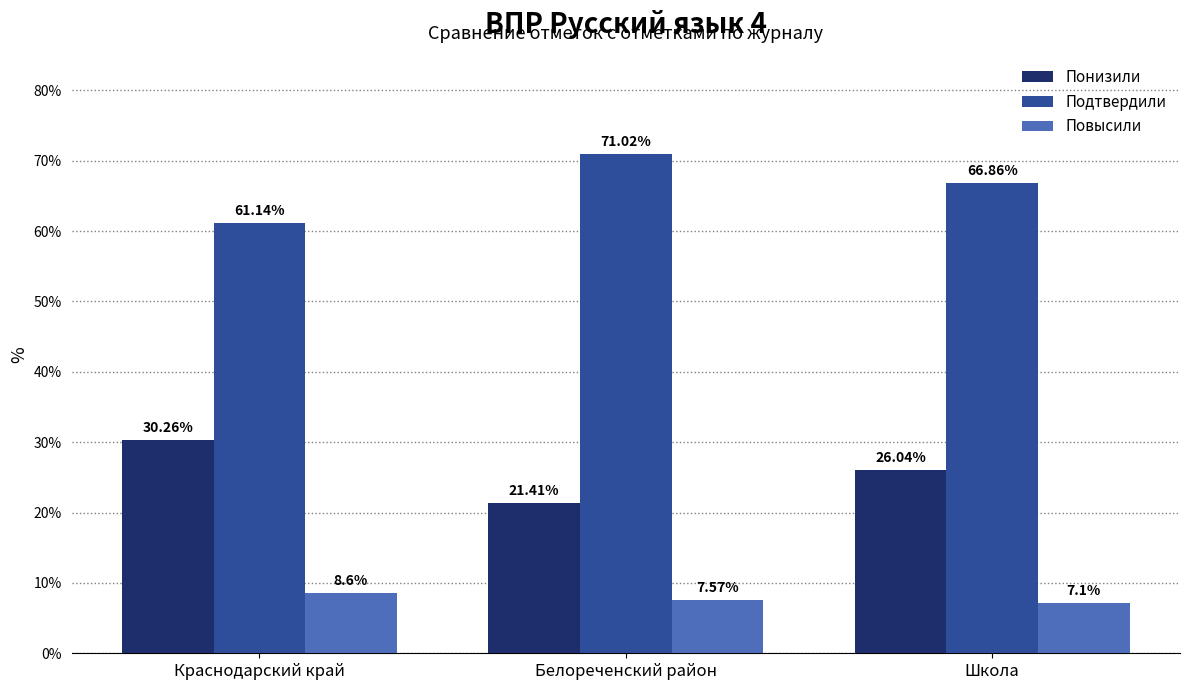

Reading right to left, extract all data points from this chart.

Понизили: Школа=26.0	Белореченский район=21.4	Краснодарский край=30.3
Подтвердили: Школа=66.9	Белореченский район=71.0	Краснодарский край=61.1
Повысили: Школа=7.1	Белореченский район=7.6	Краснодарский край=8.6